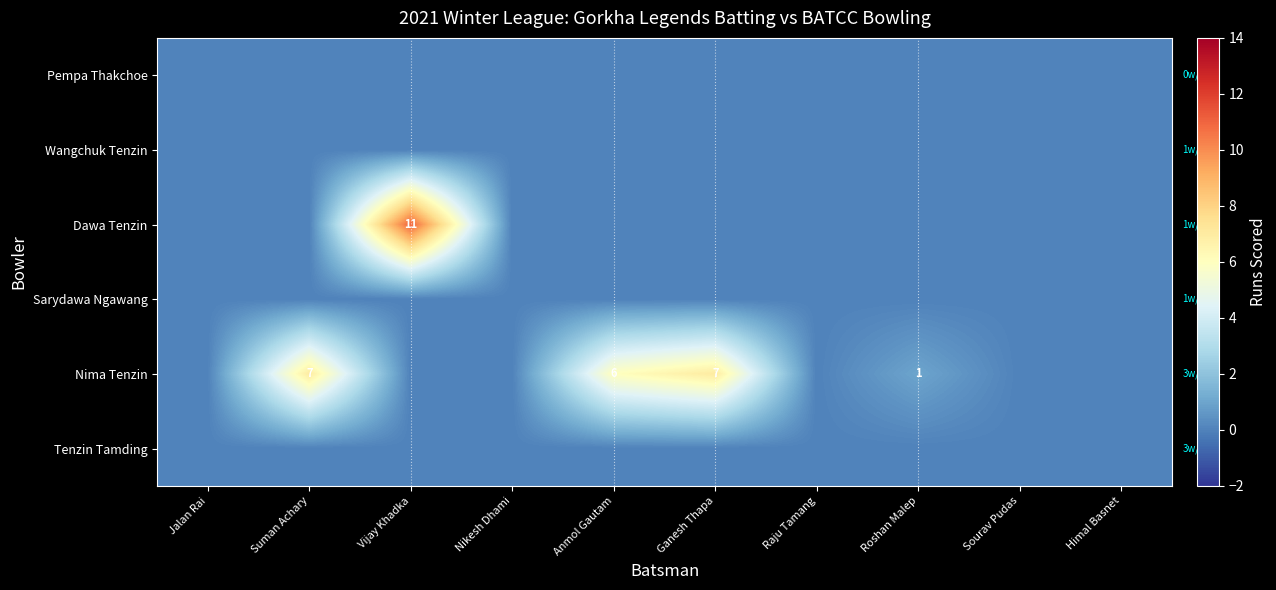

Which series changed the most between Nikesh Dhami and Ganesh Thapa?

Nima Tenzin